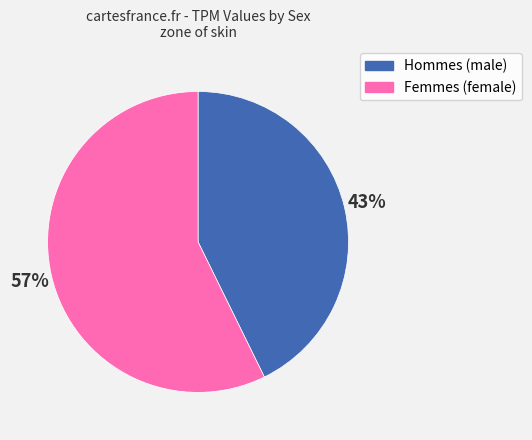

Is there a majority slice in this chart?

Yes